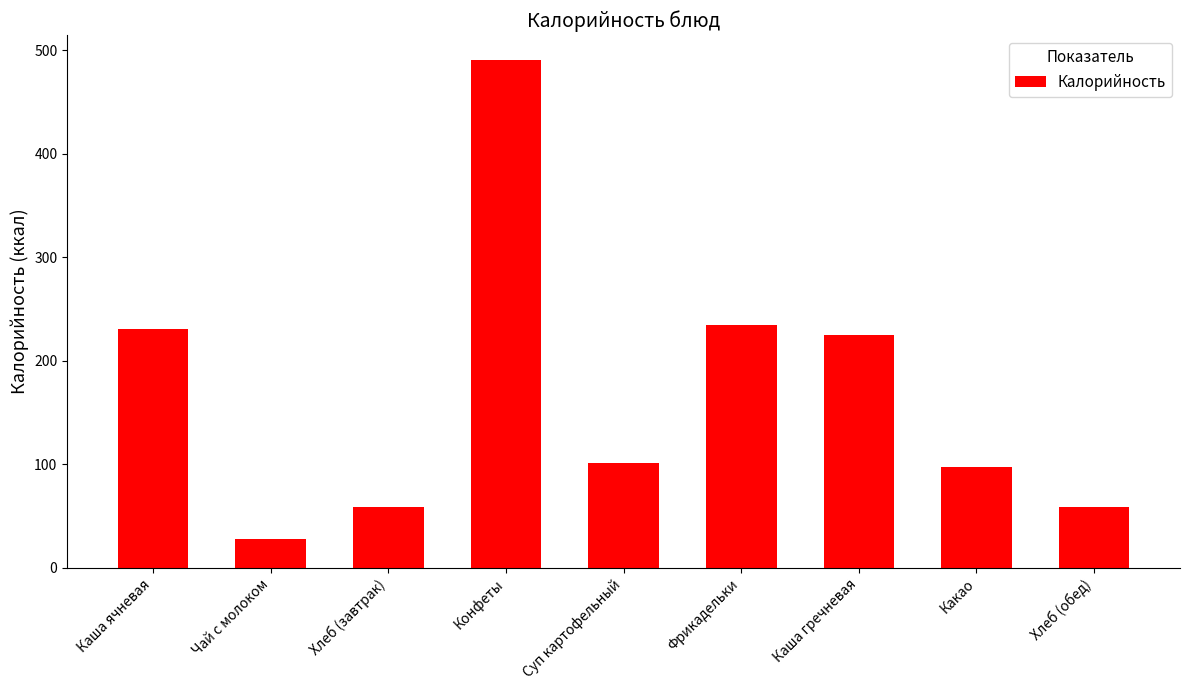

The chart shows a value of 750.5 at Конфеты. True or false?

False